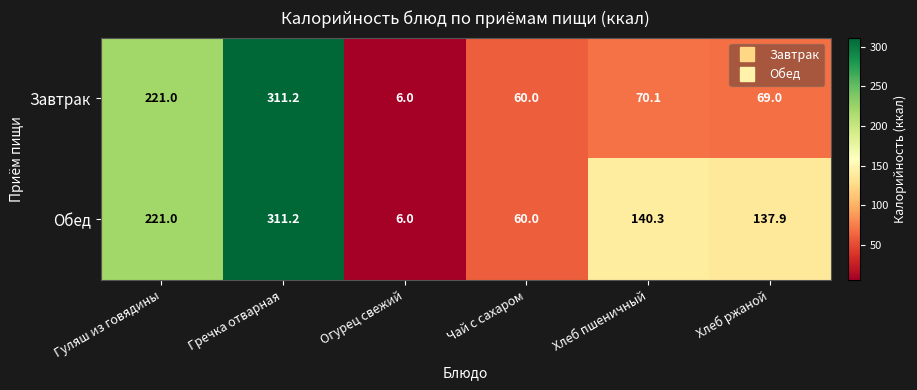

Between Чай с сахаром and Хлеб пшеничный, which series saw the biggest shift?

Обед